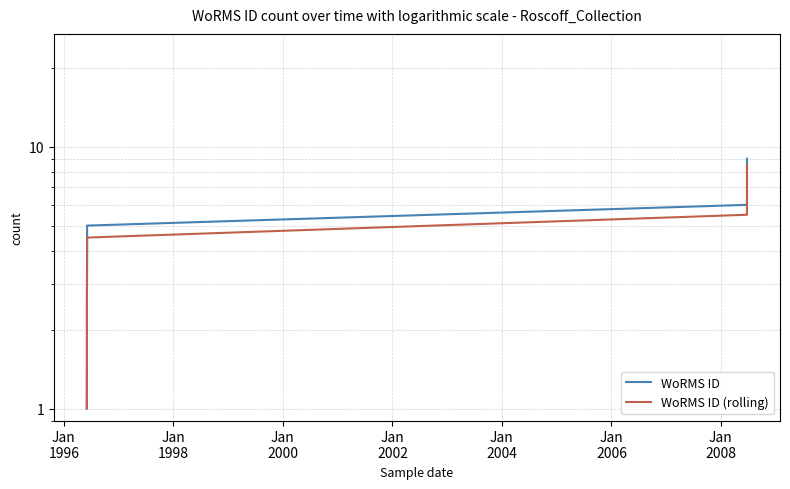

Between Jan
1998 and Jan
2000, which series saw the biggest shift?

WoRMS ID